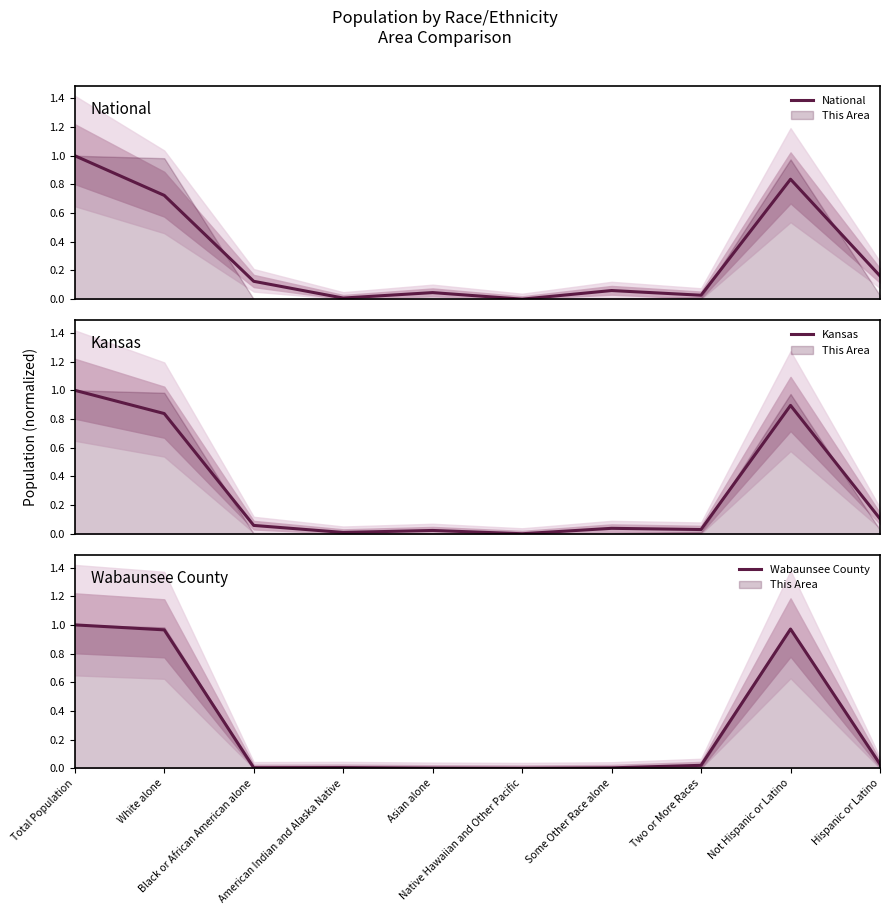

At which category does National reach its first local peak?

Asian alone